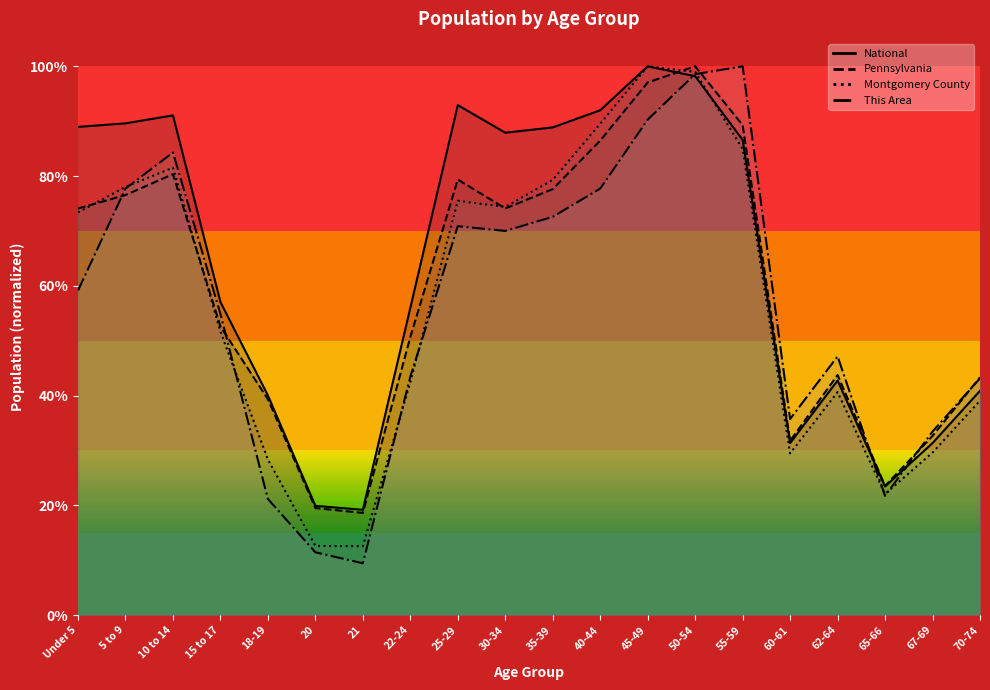

At which category does Montgomery County reach its first local valley?

21